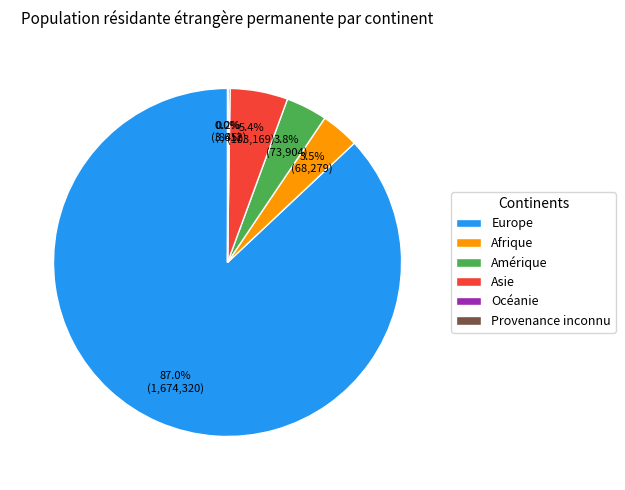

What is the largest slice in the pie chart?

Europe